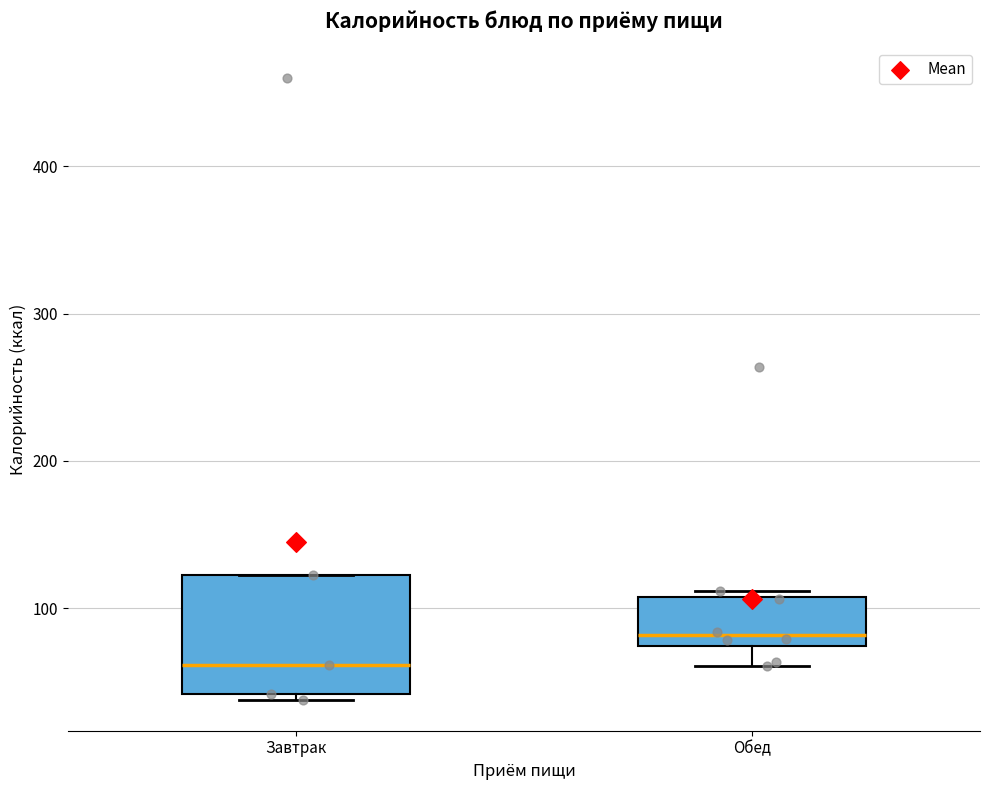

Which box is the tallest, from its lower edge to its upper edge?

Завтрак